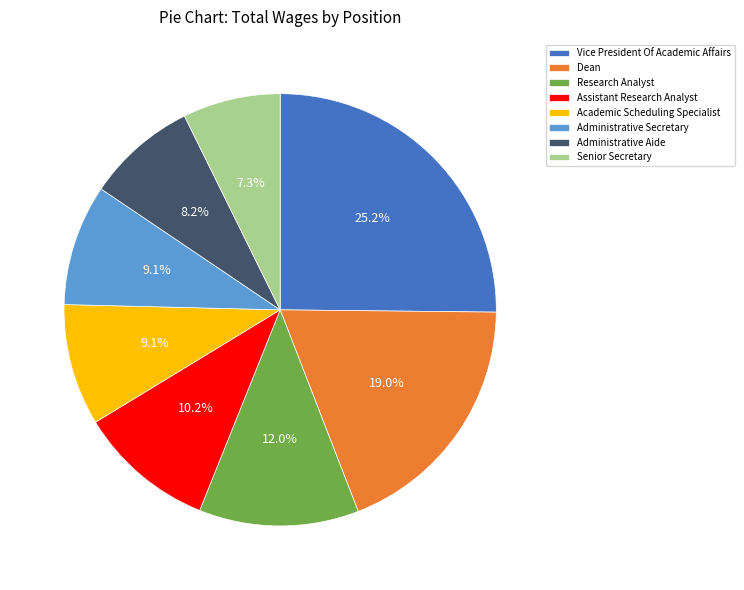

What is the total percentage of Administrative Aide and Dean?

27.2%